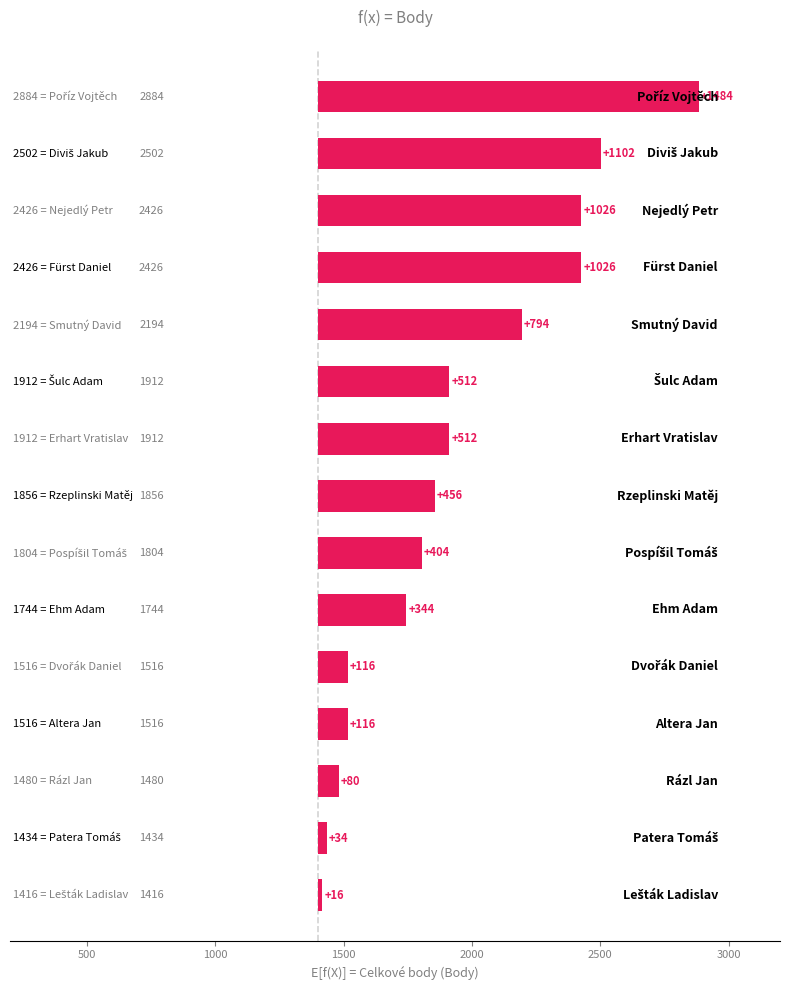

What is the sum of the Body values at Erhart Vratislav and Rzeplinski Matěj?

3768